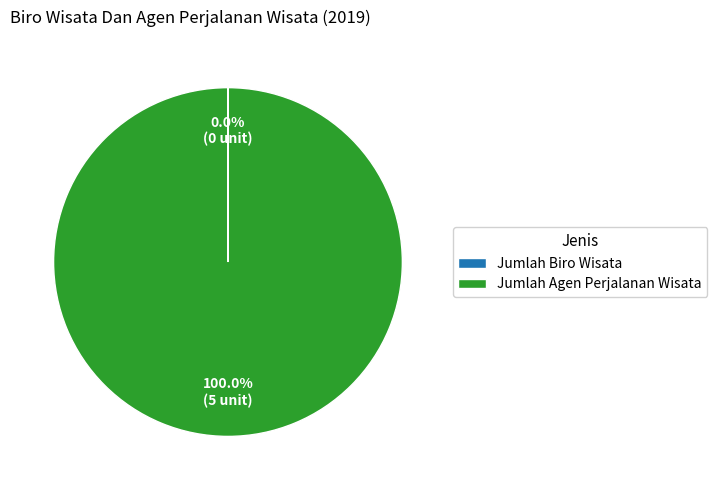

Which slice is the largest?

Jumlah Agen Perjalanan Wisata